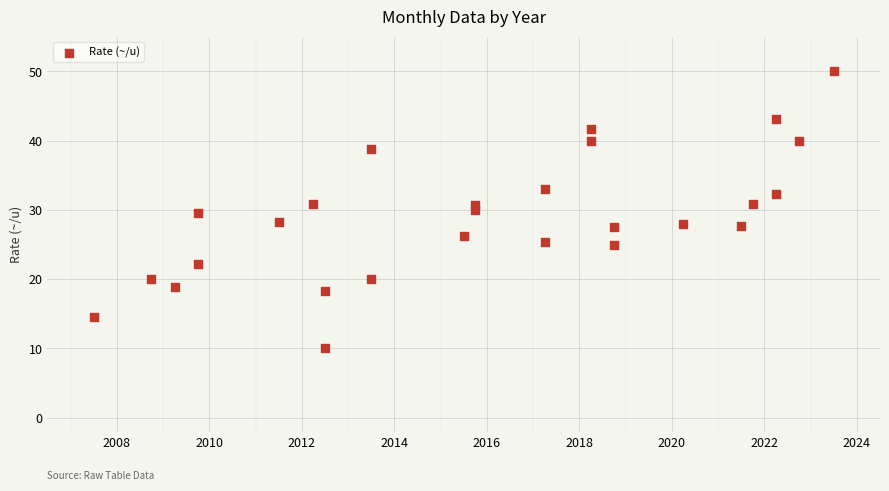

What is the range of X values (max minus min)?

16.0